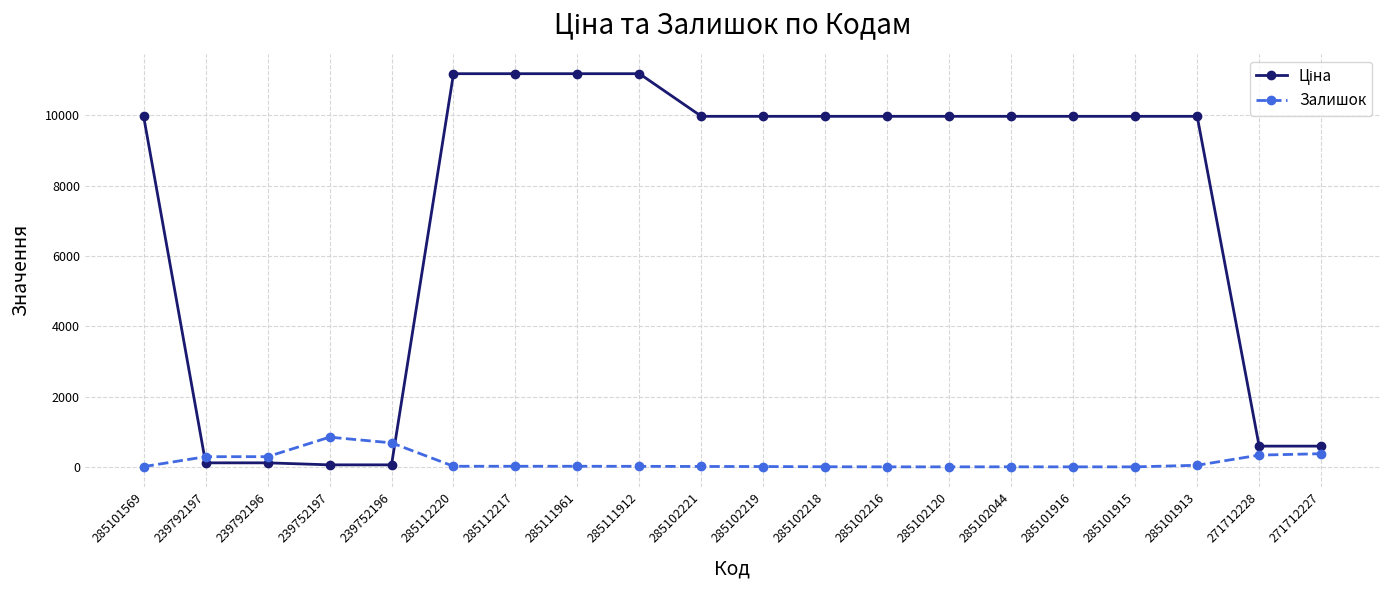

What is the maximum value shown in the chart?

11188.2